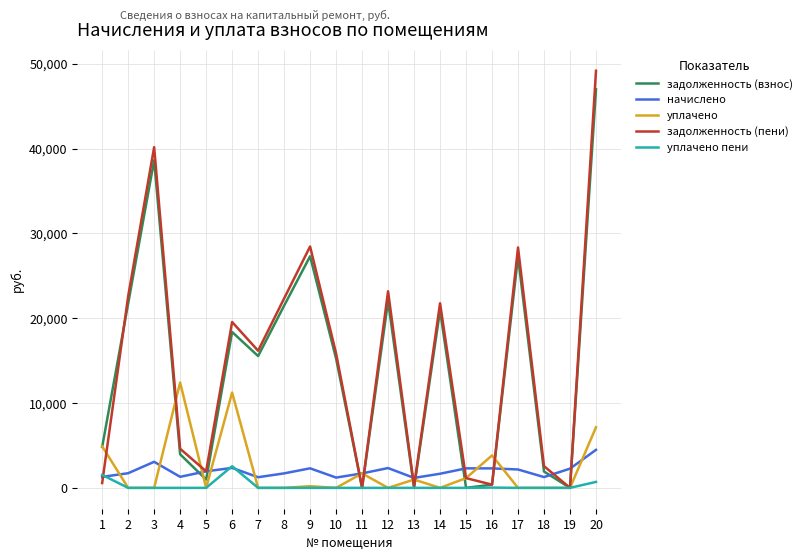

Does the chart have visible grid lines?

Yes